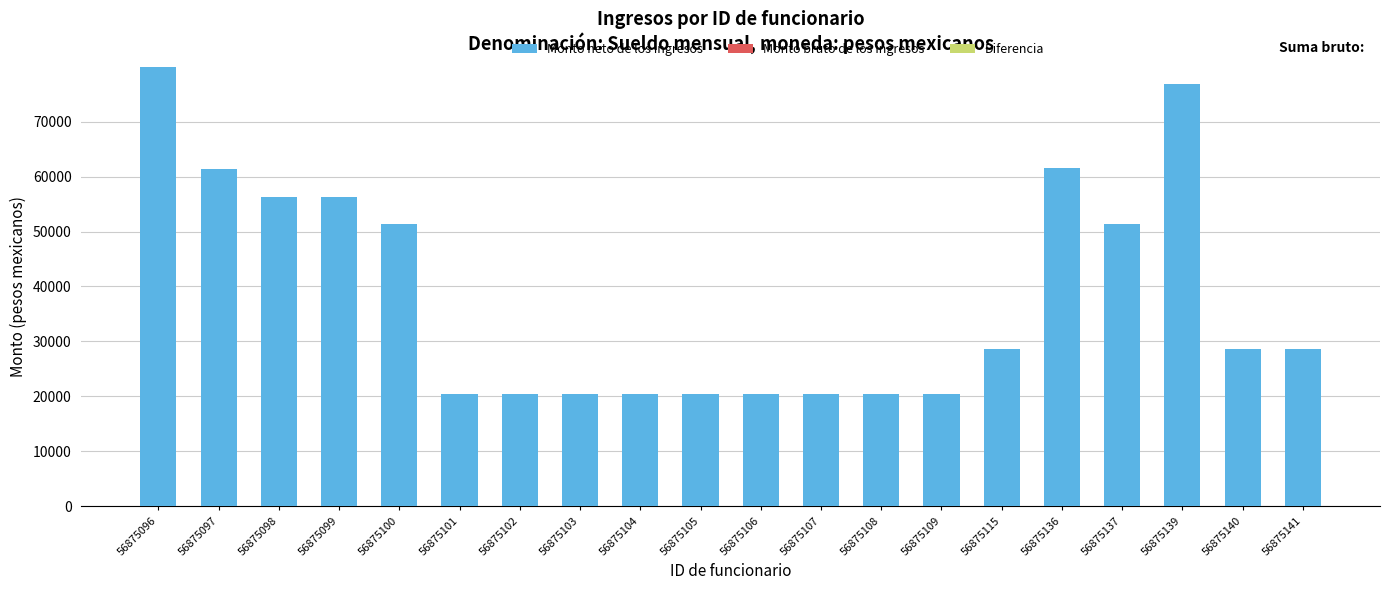

What is the sum of all values?

764404.7